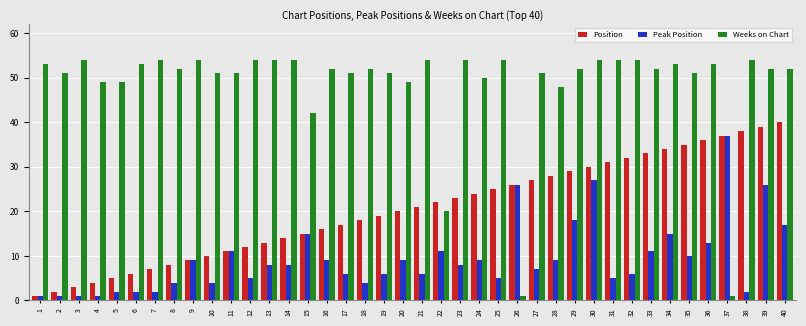

Is the value of Peak Position at 5 greater than the value of Weeks on Chart at 5?

No